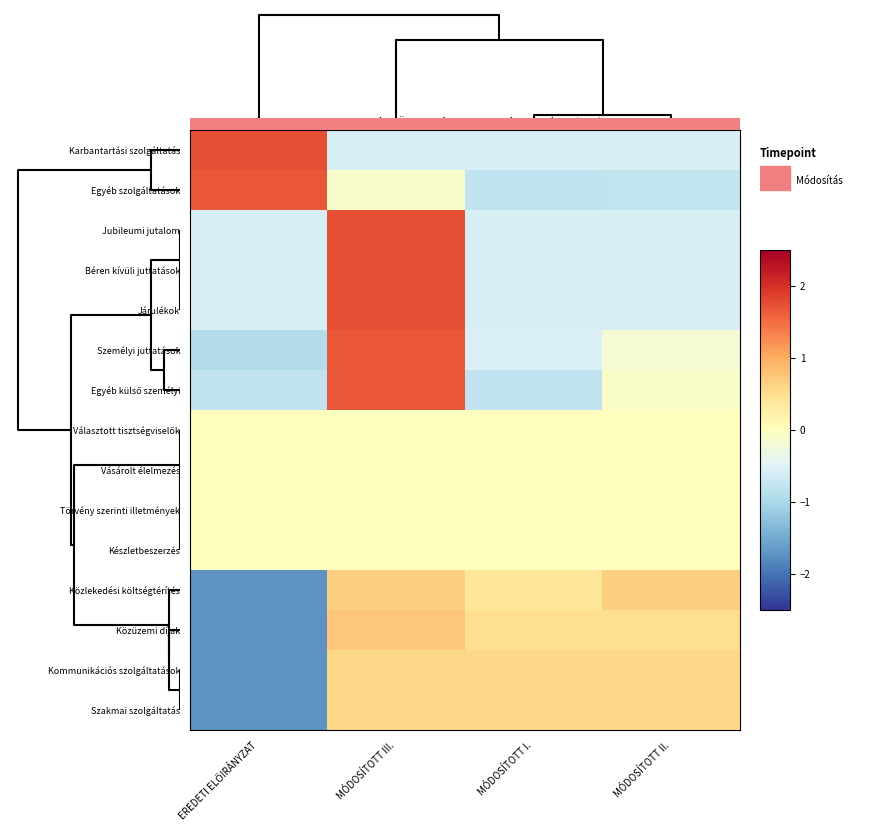

At which category is the sum across all series the highest?

MÓDOSÍTOTT III.